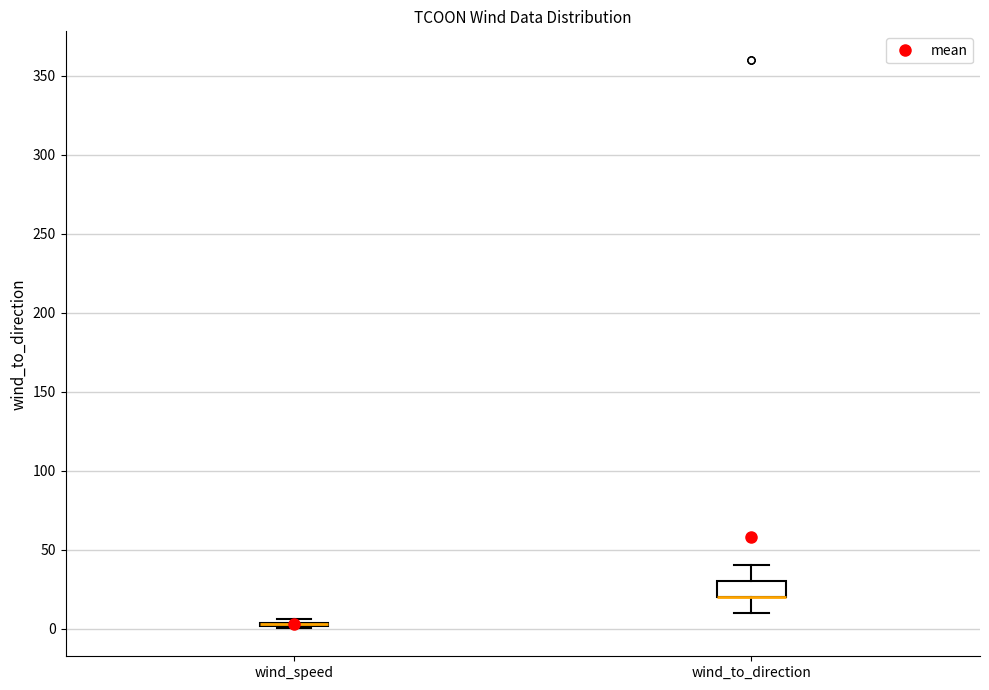

Reading left to right, transcribe this box plot: for each box, give where its median line is, the range the box spans, and where its two whiskers end, as read against the y-axis. The values are not printed on the chart, so give them approximately, as read against the axis.

wind_speed: box collapsed to a line at 5, whiskers 0 to 5
wind_to_direction: median 20 (drawn on the box's lower edge), box 20 to 30, whiskers 10 to 40